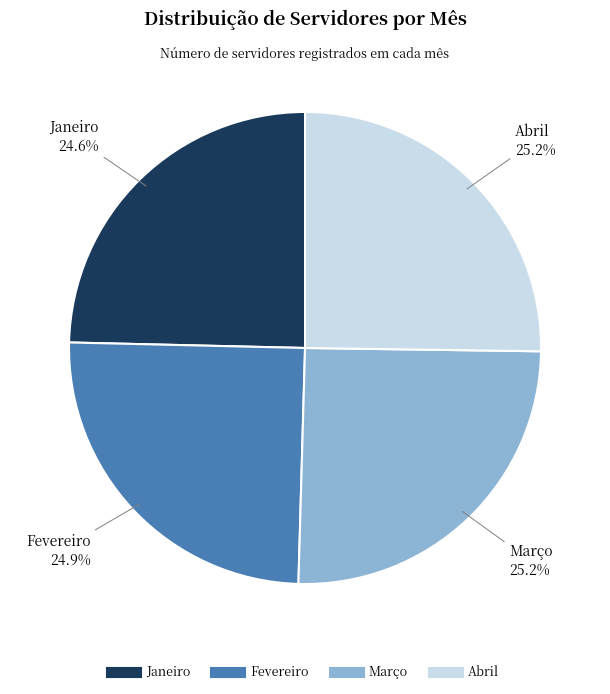

Approximately how many times larger is the value at Abril compared to Fevereiro?

1.0